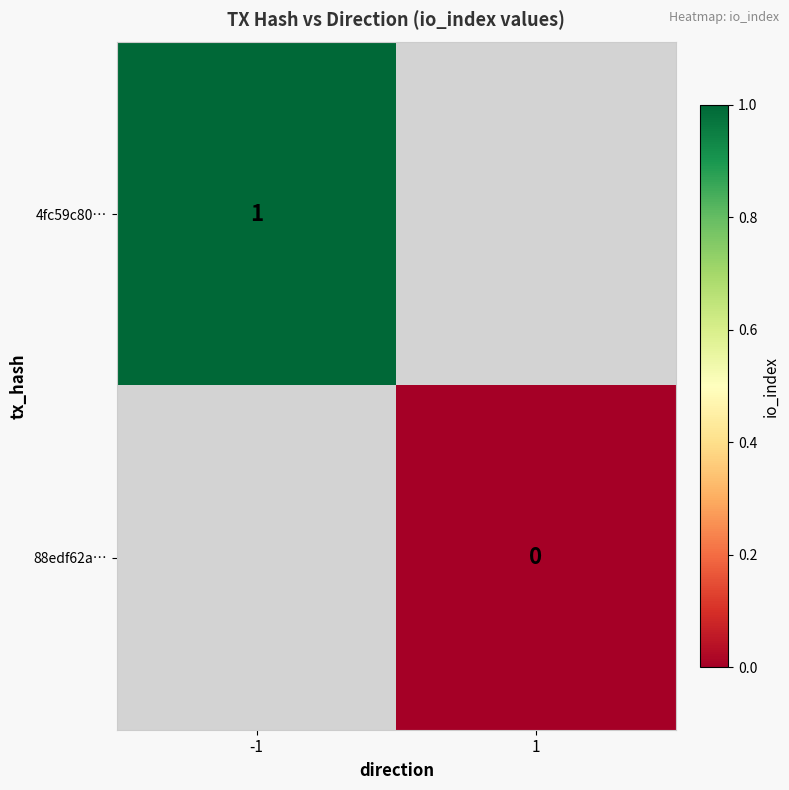

Which category has the highest value across all series?

-1